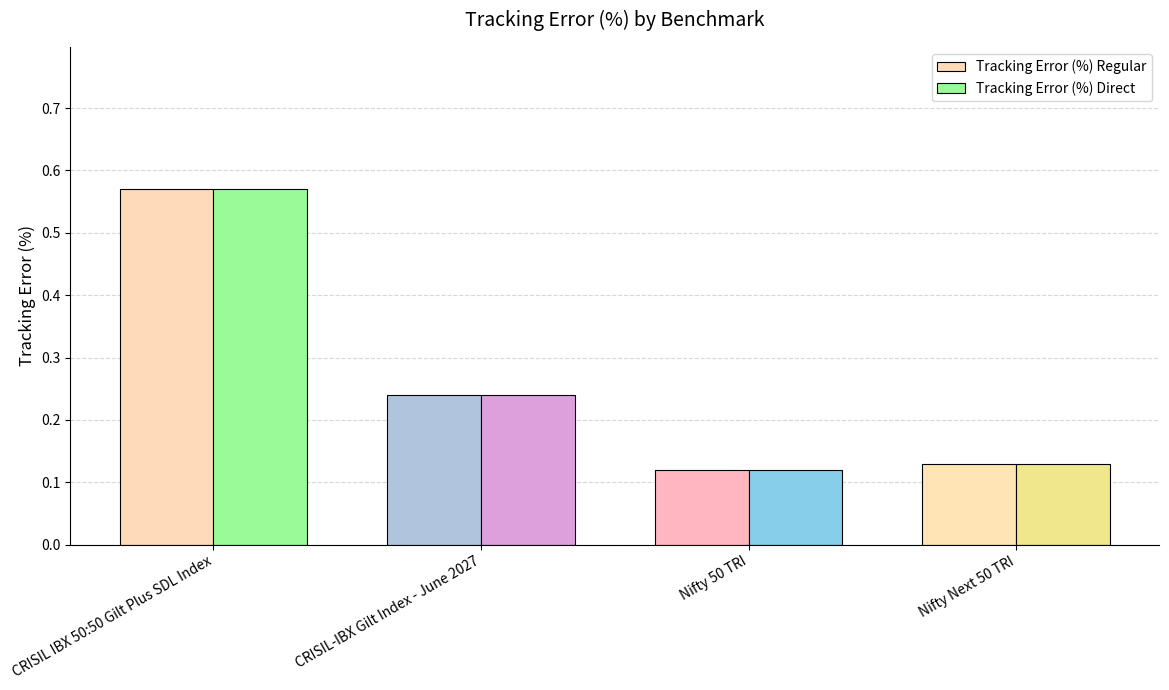

Is the value of Tracking Error (%) Direct at CRISIL-IBX Gilt Index - June 2027 greater than the value of Tracking Error (%) Regular at Nifty Next 50 TRI?

Yes